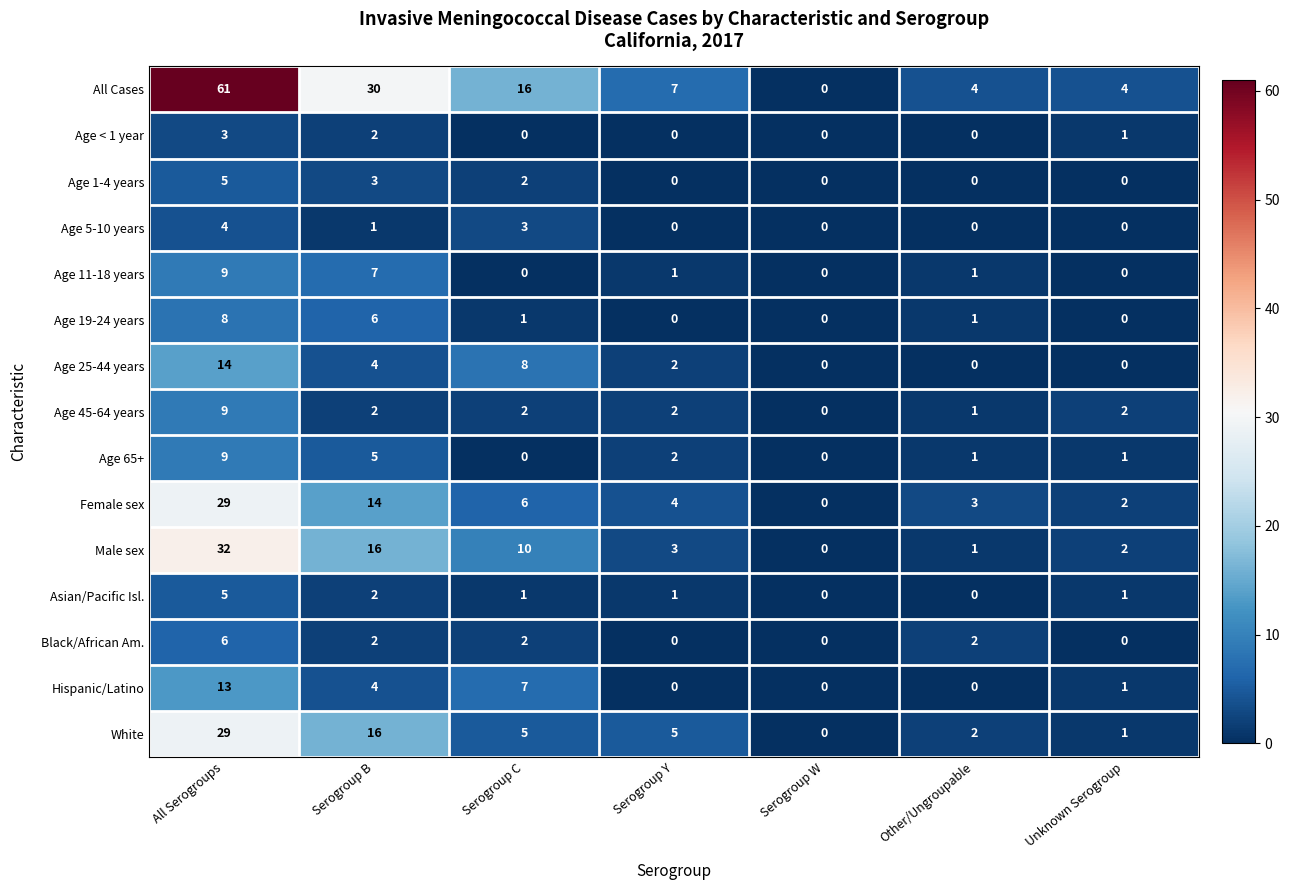

At how many categories does at least one series exceed 58?

1